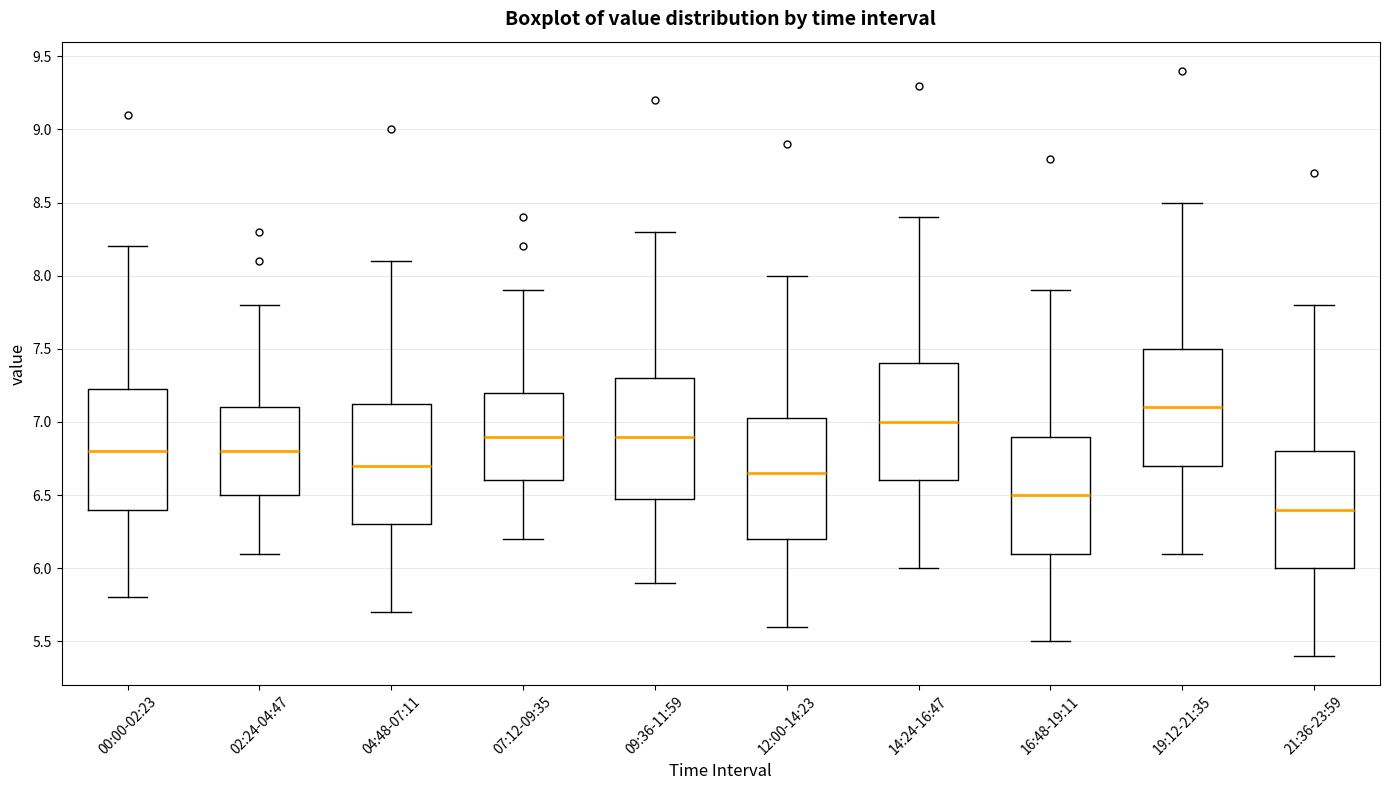

Reading left to right, transcribe this box plot: for each box, give where its median line is, the range the box spans, and where its two whiskers end, as read against the y-axis. The values are not printed on the chart, so give them approximately, as read against the axis.

00:00-02:23: median 6.80, box 6.40 to 7.25, whiskers 5.80 to 8.20
02:24-04:47: median 6.80, box 6.50 to 7.10, whiskers 6.10 to 7.80
04:48-07:11: median 6.70, box 6.30 to 7.15, whiskers 5.70 to 8.10
07:12-09:35: median 6.90, box 6.60 to 7.20, whiskers 6.20 to 7.90
09:36-11:59: median 6.90, box 6.50 to 7.30, whiskers 5.90 to 8.30
12:00-14:23: median 6.65, box 6.20 to 7.05, whiskers 5.60 to 8.00
14:24-16:47: median 7.00, box 6.60 to 7.40, whiskers 6.00 to 8.40
16:48-19:11: median 6.50, box 6.10 to 6.90, whiskers 5.50 to 7.90
19:12-21:35: median 7.10, box 6.70 to 7.50, whiskers 6.10 to 8.50
21:36-23:59: median 6.40, box 6.00 to 6.80, whiskers 5.40 to 7.80